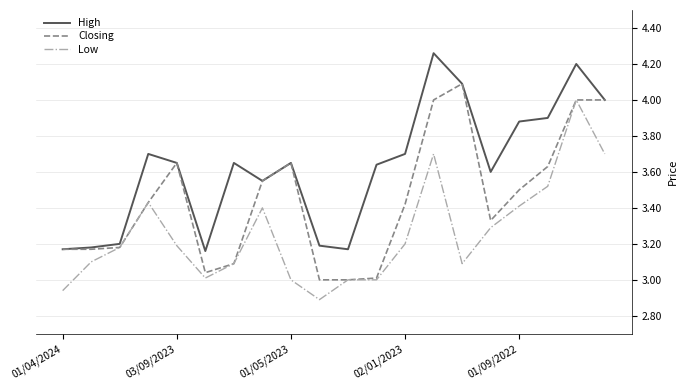

Rank the series by their maximum value, from highest to lowest.

High, Closing, Low